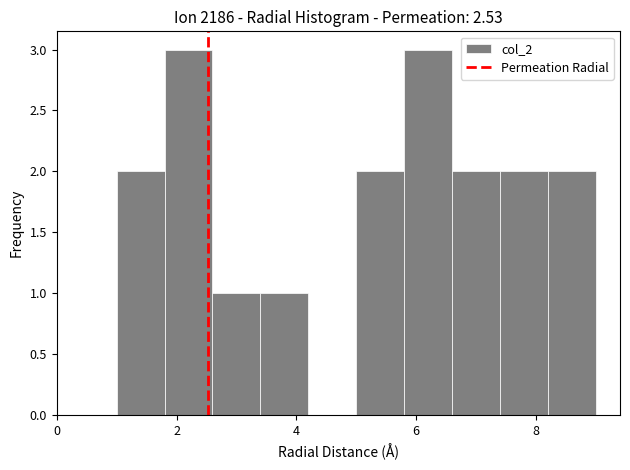

Reading left to right, list every bar in this chart as the range it spans on the x-axis followed by its height. The values are not printed on the chart, so give them approximately, as read against the axis.

1.0 to 1.8: 2
1.8 to 2.6: 3
2.6 to 3.4: 1
3.4 to 4.2: 1
4.2 to 5.0: 0
5.0 to 5.8: 2
5.8 to 6.6: 3
6.6 to 7.4: 2
7.4 to 8.2: 2
8.2 to 9.0: 2